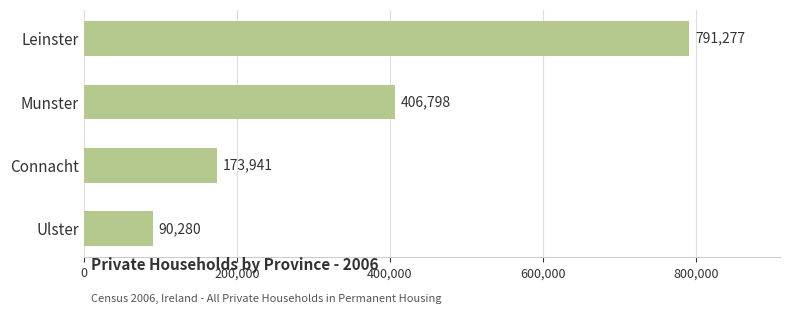

What is the minimum value shown in the chart?

90280